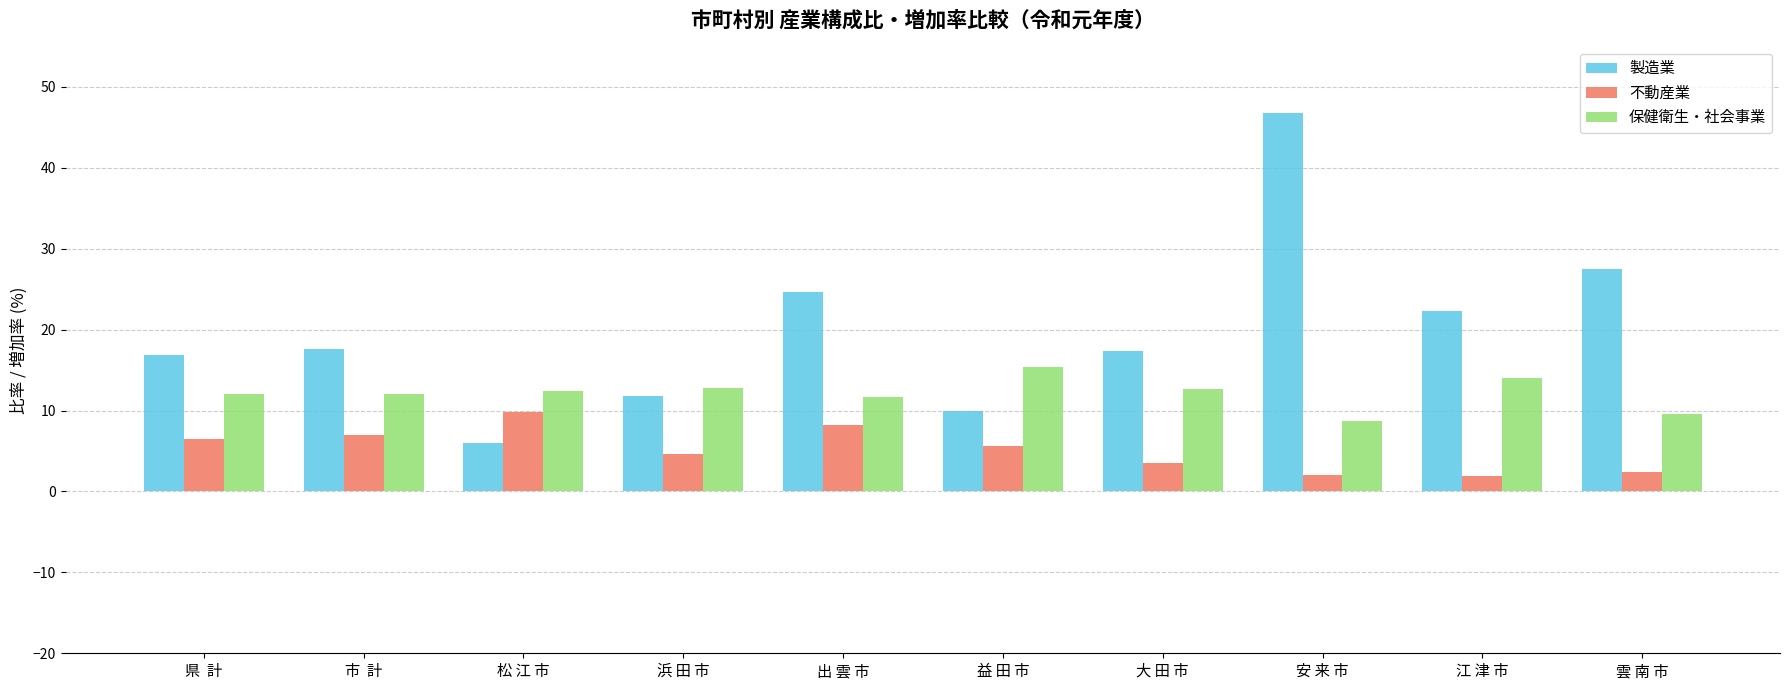

What is the minimum value for 製造業?

6.0